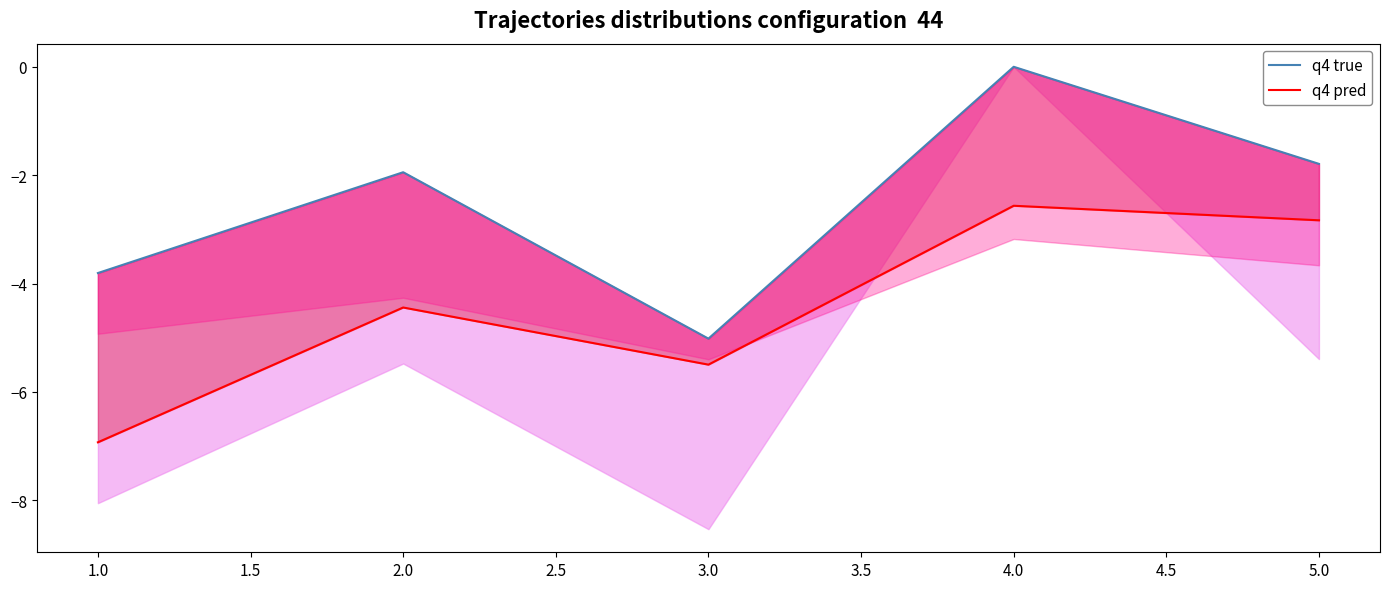

What is the sum of all q4 true values?

-12.6